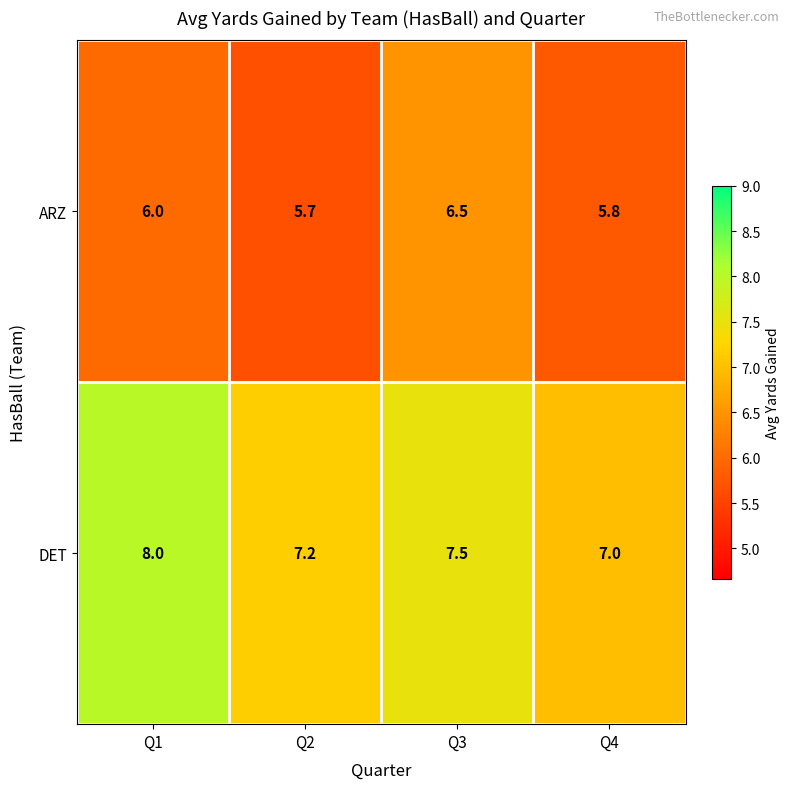

What is the difference between the maximum and minimum values in the ARZ series?

0.8